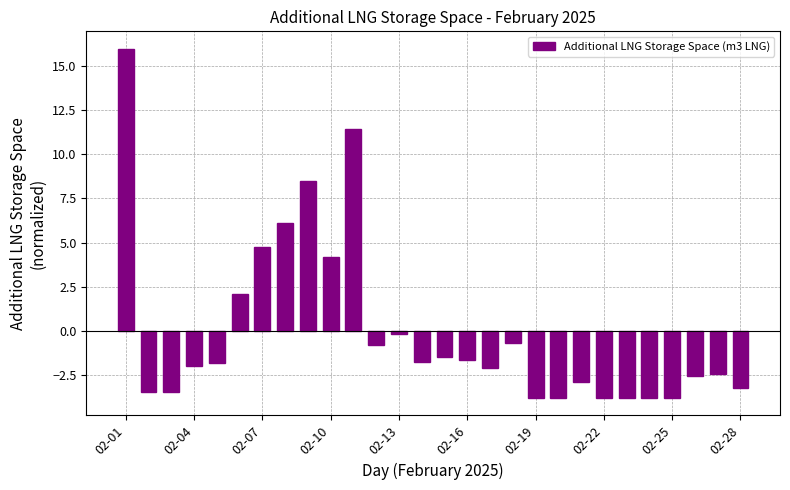

What is the difference between the second highest and second lowest values?

15.2